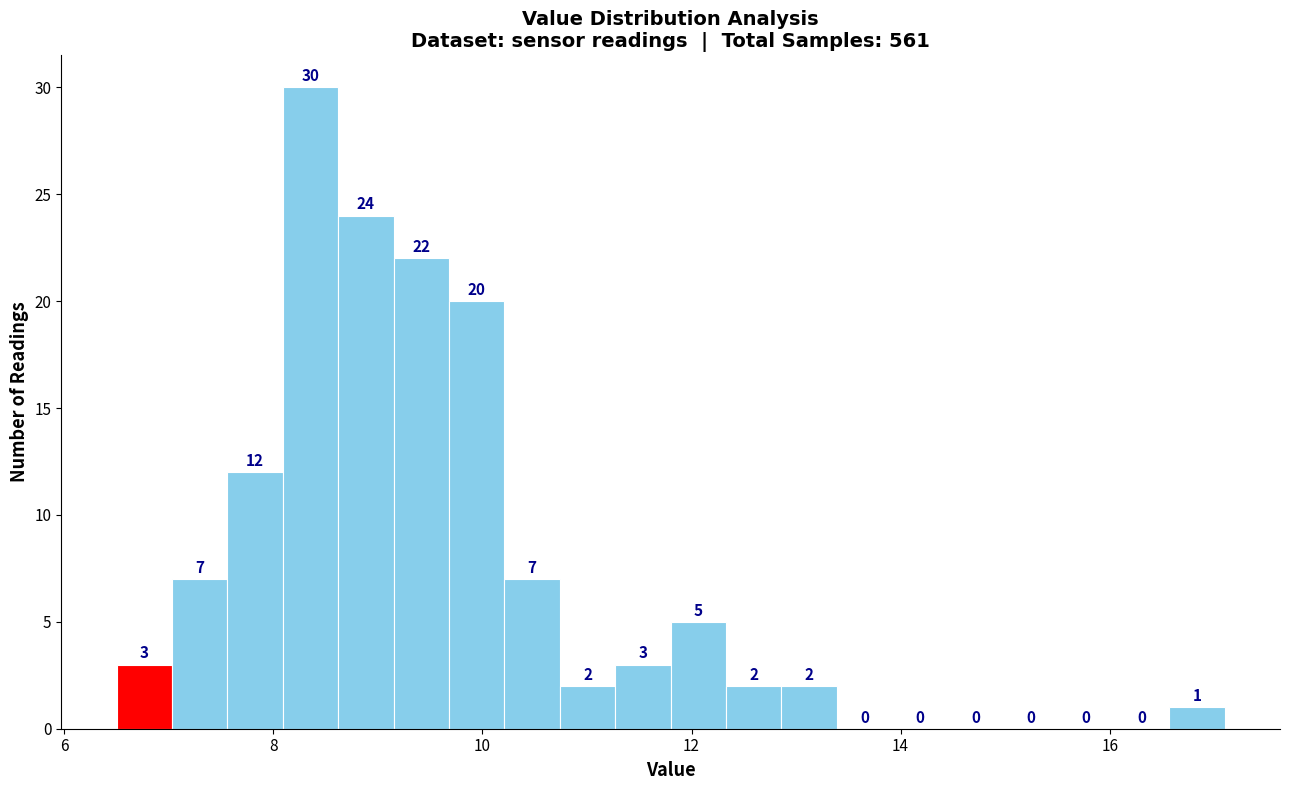

Around what value on the x-axis is the tallest bar? Give the approximate position of its centre, as read against the axis.

8.4